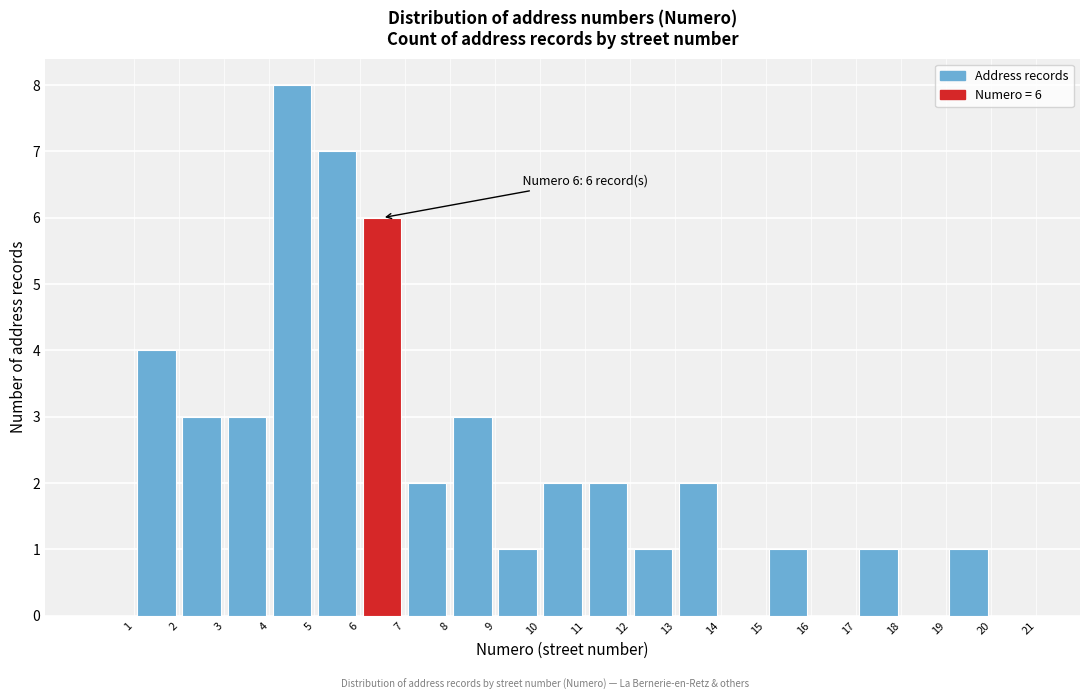

Which range on the x-axis has the tallest bar?

4 to 5